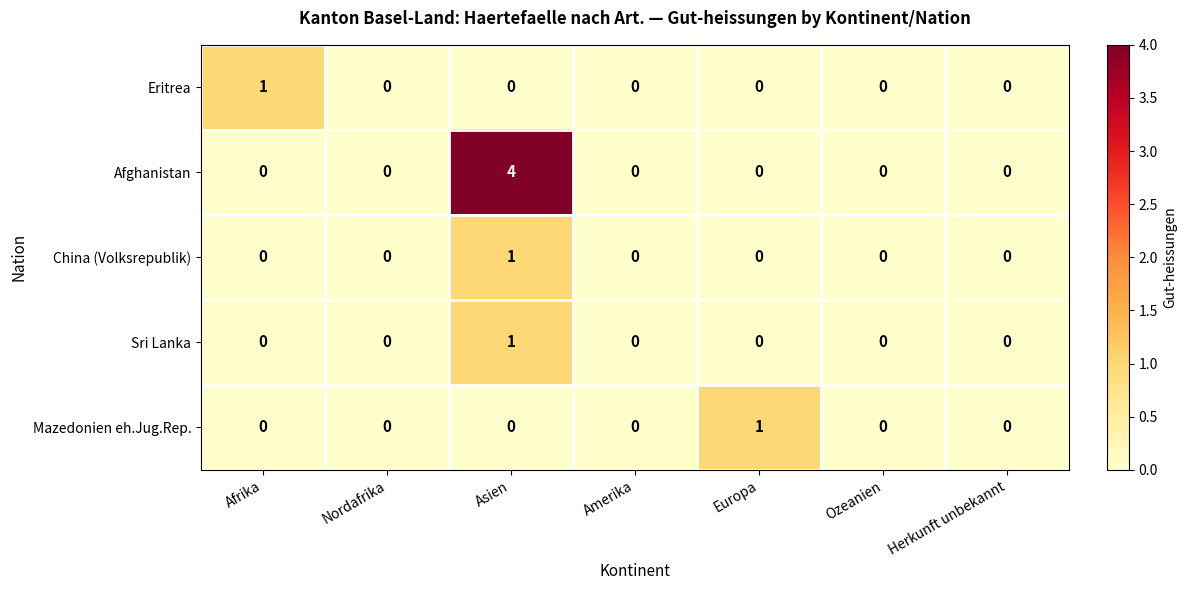

True or false: Afghanistan has a value of 0 at Amerika.

True